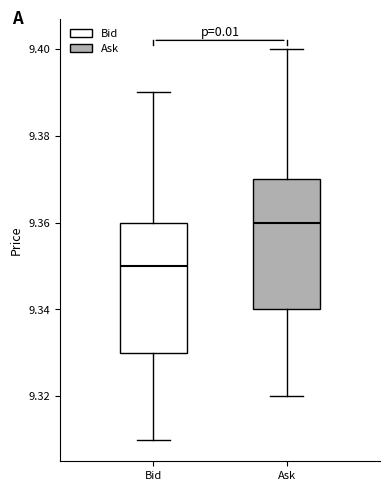

Reading left to right, read every box against the y-axis: the position of its median line, the range the box covers, and the ends of its whiskers. The values are not printed on the chart, so give them approximately, as read against the axis.

Bid: median 9.35, box 9.33 to 9.36, whiskers 9.31 to 9.39
Ask: median 9.36, box 9.34 to 9.37, whiskers 9.32 to 9.40